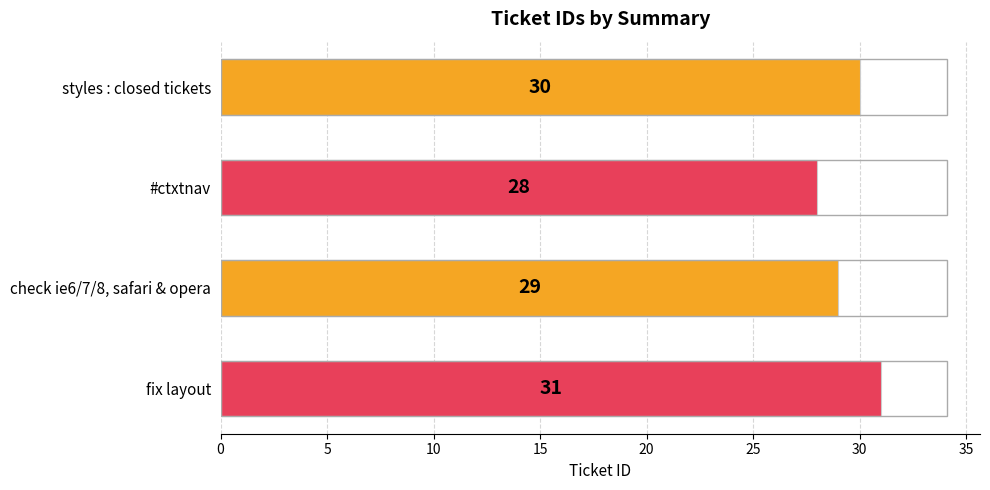

What is the difference between the second highest and minimum values?

2